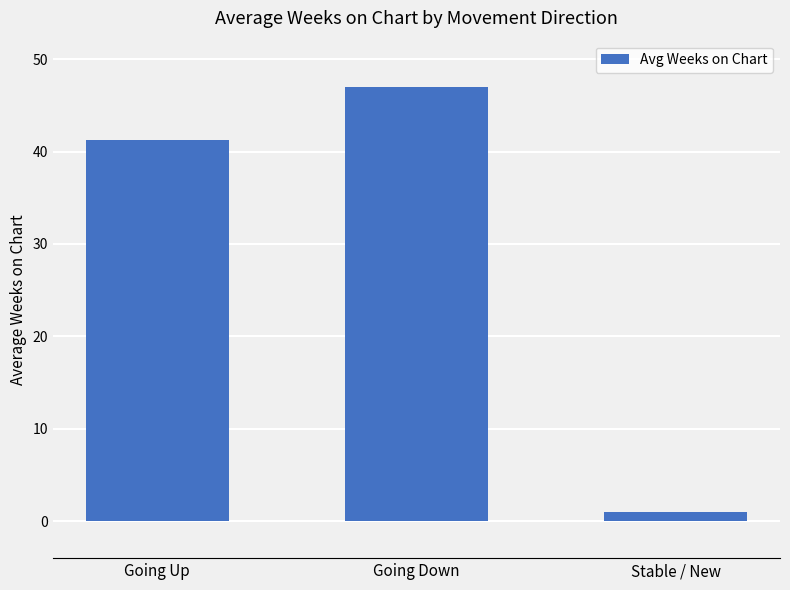

What is the label of the 3rd bar from the right?

Going Up